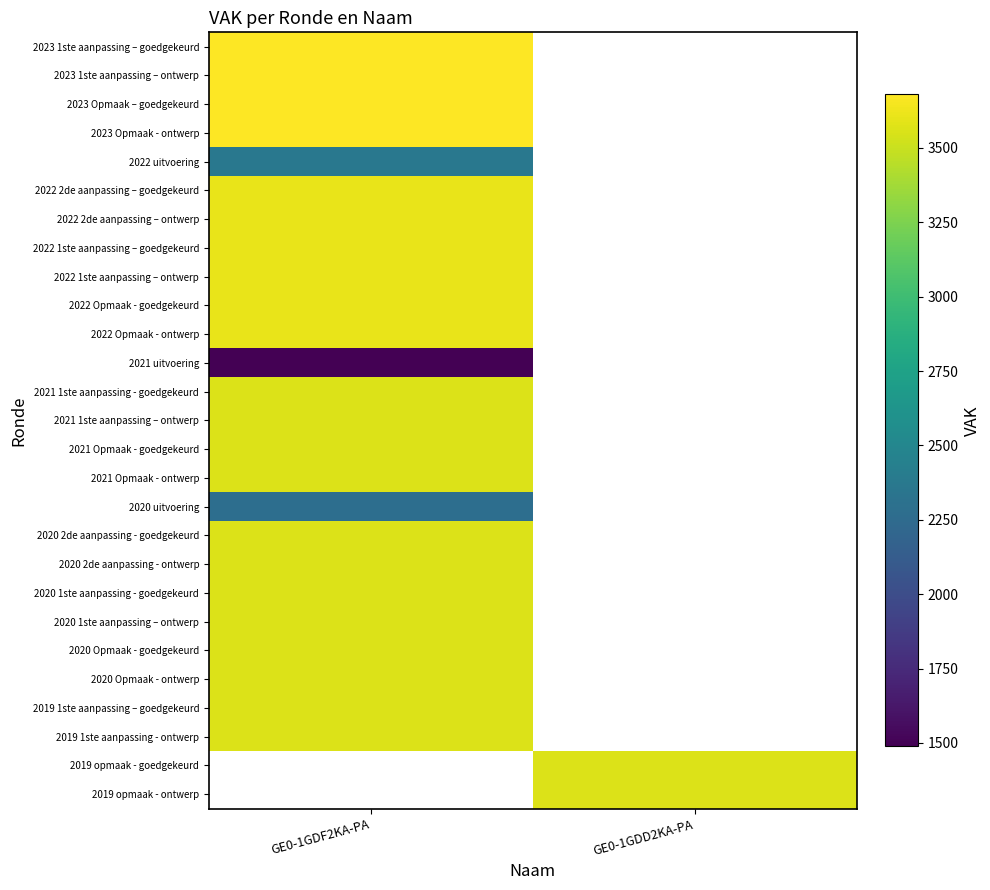

What is the minimum value for 2020 1ste aanpassing – ontwerp?

3565.0